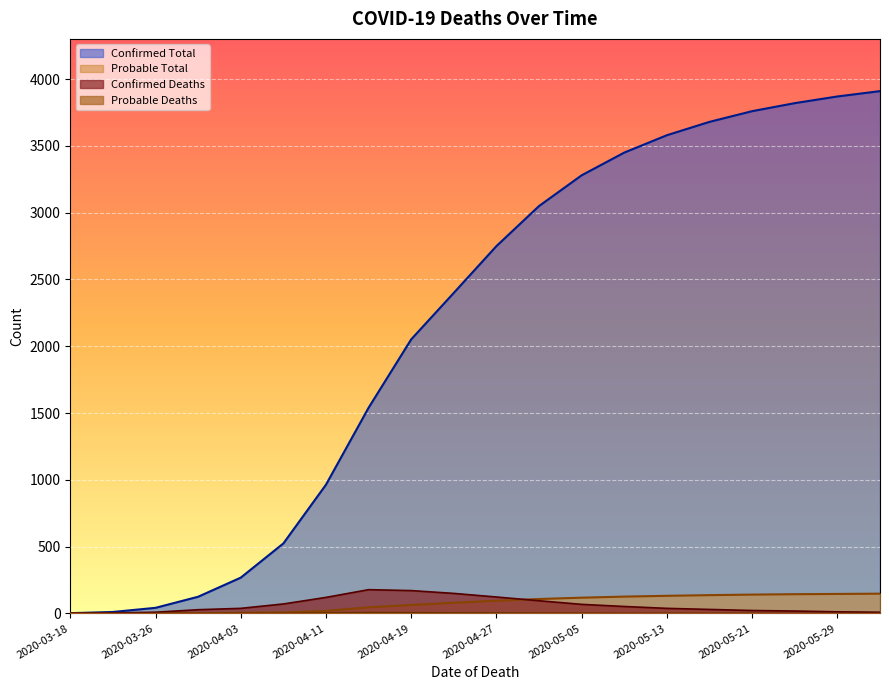

What is the label of the 19th point from the right?

2020-03-22